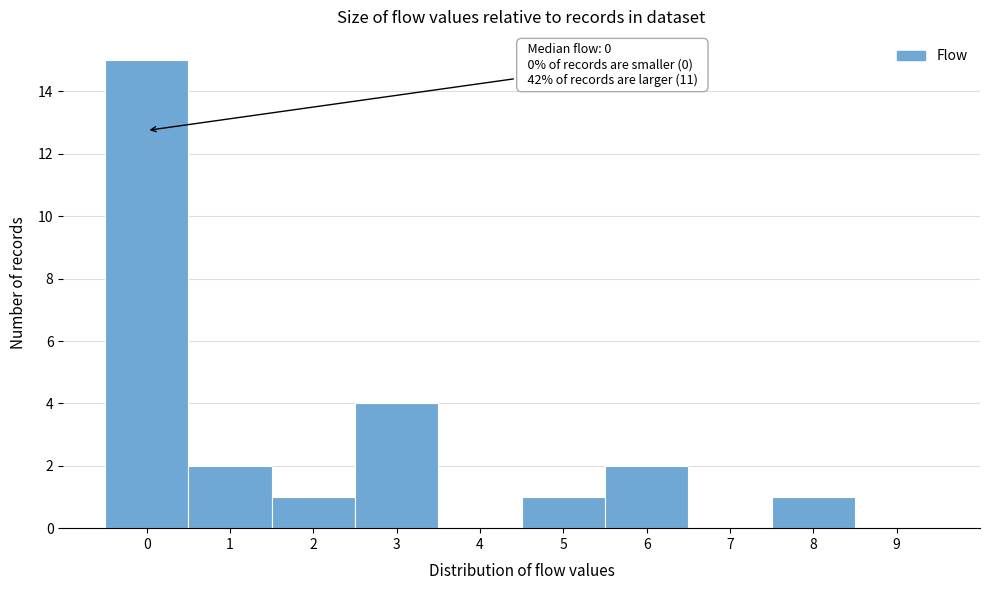

Which range on the x-axis has the tallest bar?

-0.5 to 0.5